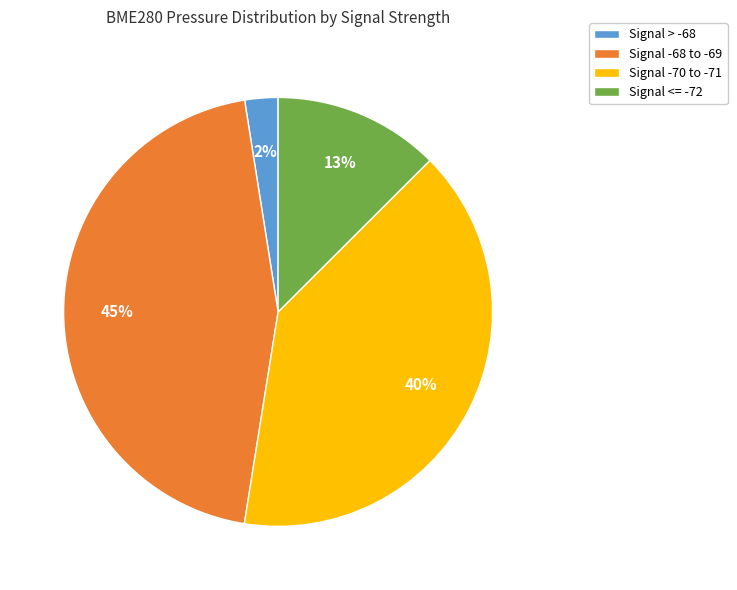

True or false: Signal -68 to -69 accounts for 45% of the total.

True